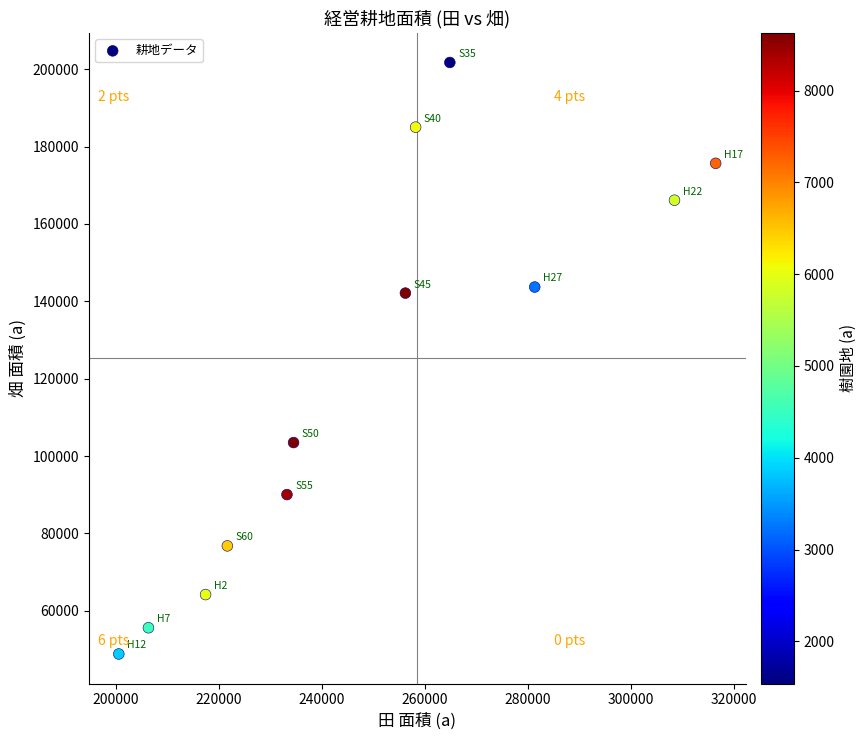

What is the range of Y values (max minus min)?

152886